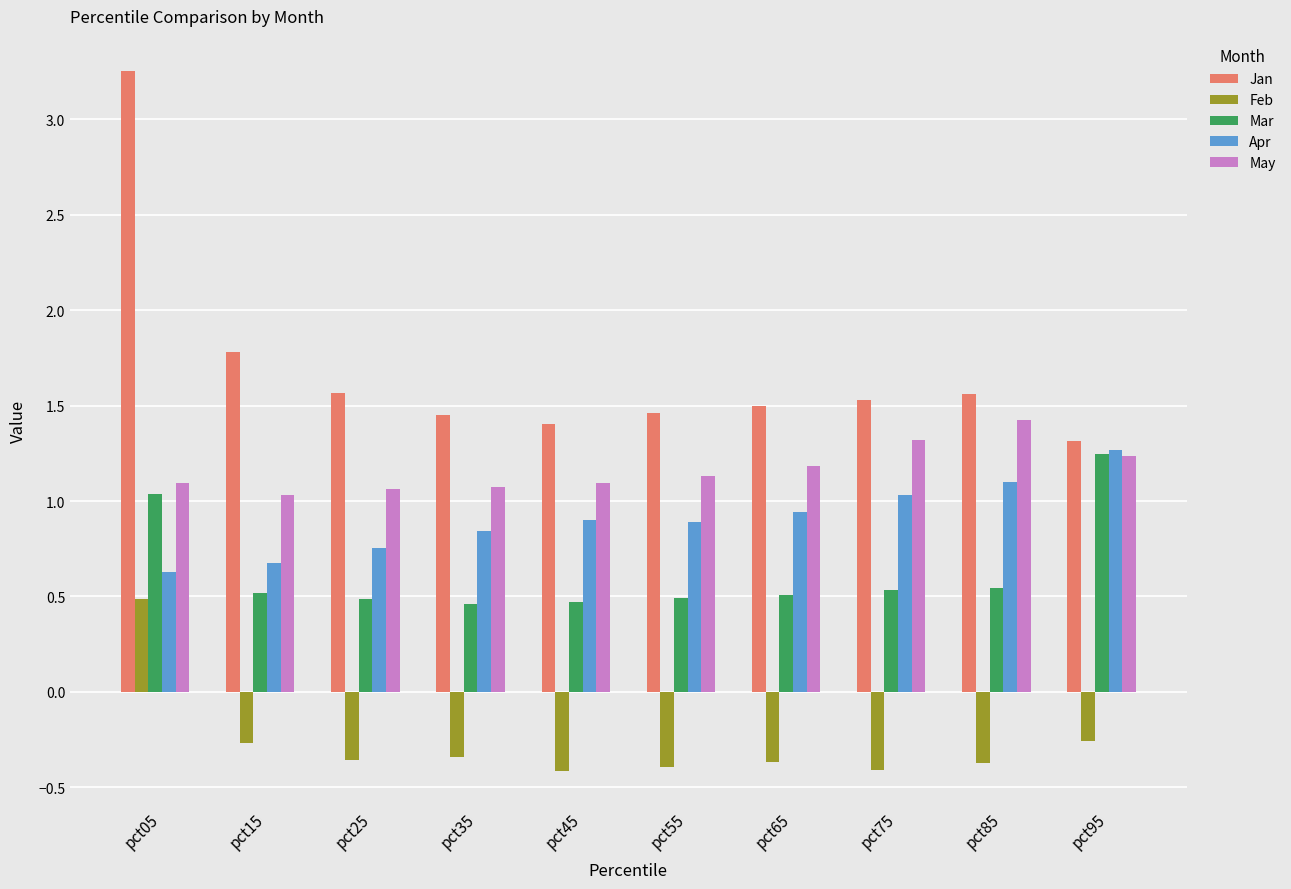

At how many categories does at least one series exceed 2?

1